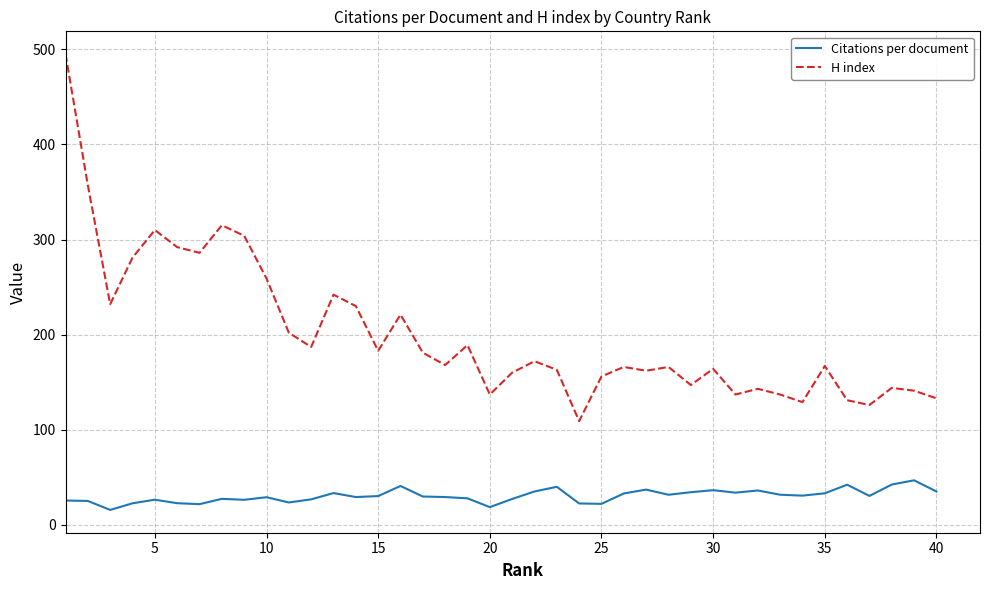

Which series has the largest total across all categories?

H index